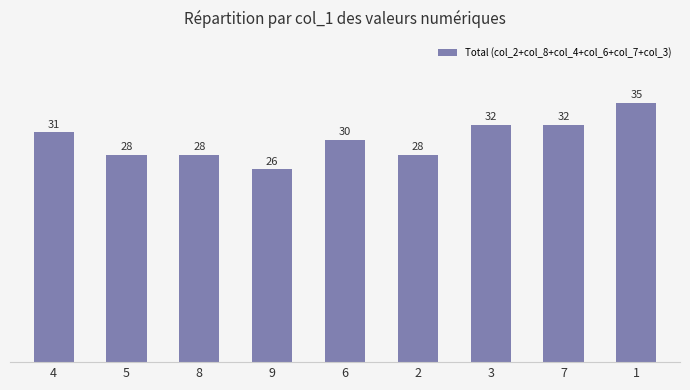

How many values are between 28 and 32?

7